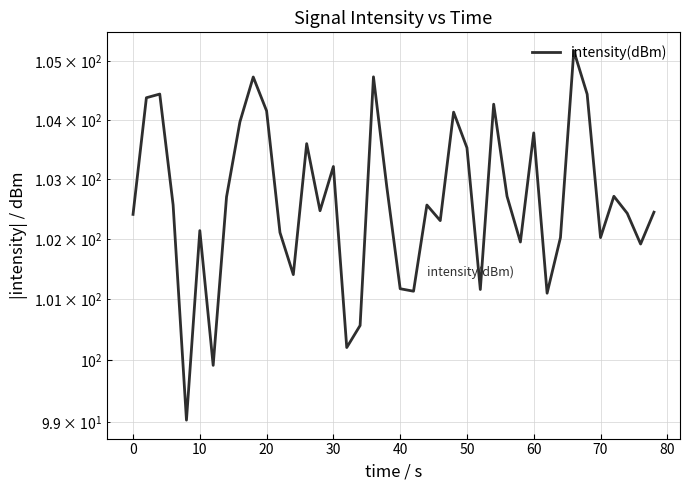

Reading left to right, extract all data points from this chart.

102.4	104.4	104.4	102.6	99.0	102.1	99.9	102.7	104.0	104.7	104.2	102.1	101.4	103.6	102.5	103.2	100.2	100.6	104.7	102.9	101.2	101.1	102.6	102.3	104.1	103.5	101.2	104.3	102.7	101.9	103.8	101.1	102.0	105.2	104.4	102.0	102.7	102.4	101.9	102.4